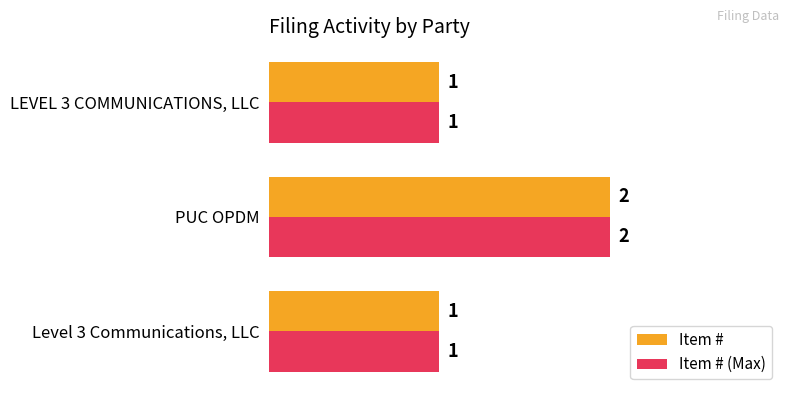

What is the sum of all Item # (Max) values?

4